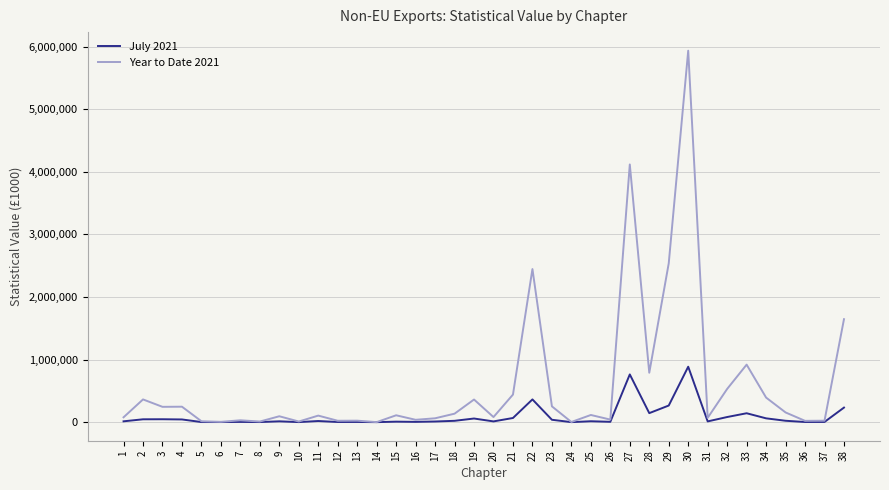

What is the sum of the Year to Date 2021 values at 12 and 29?

2560510